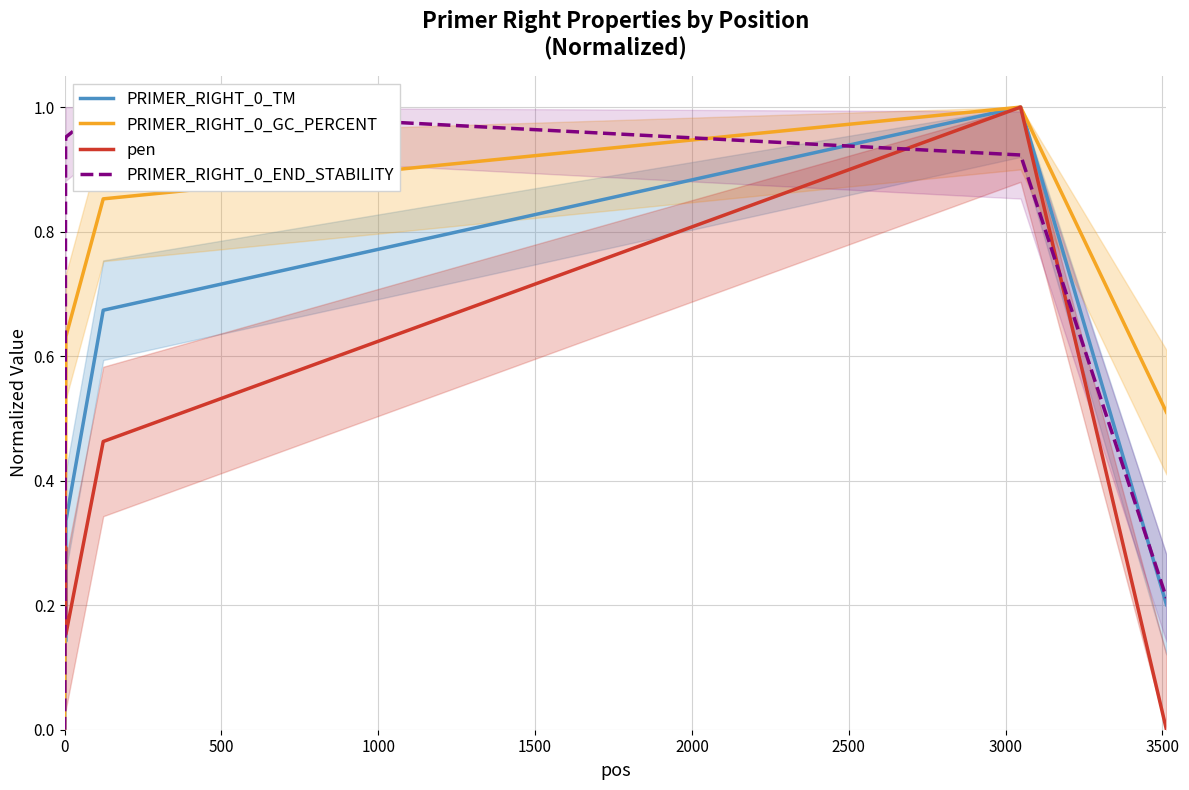

Count the PRIMER_RIGHT_0_TM values in the range 0 to 1.

7